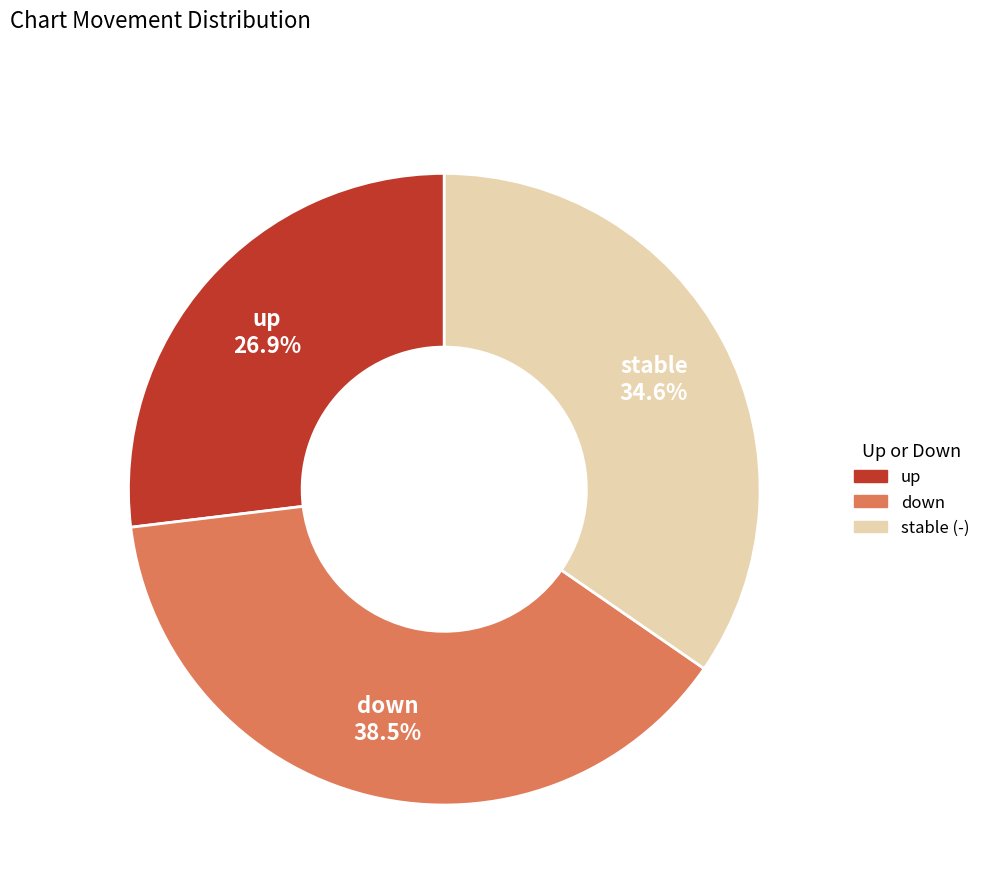

To the nearest percent, what is the average slice percentage?

33%